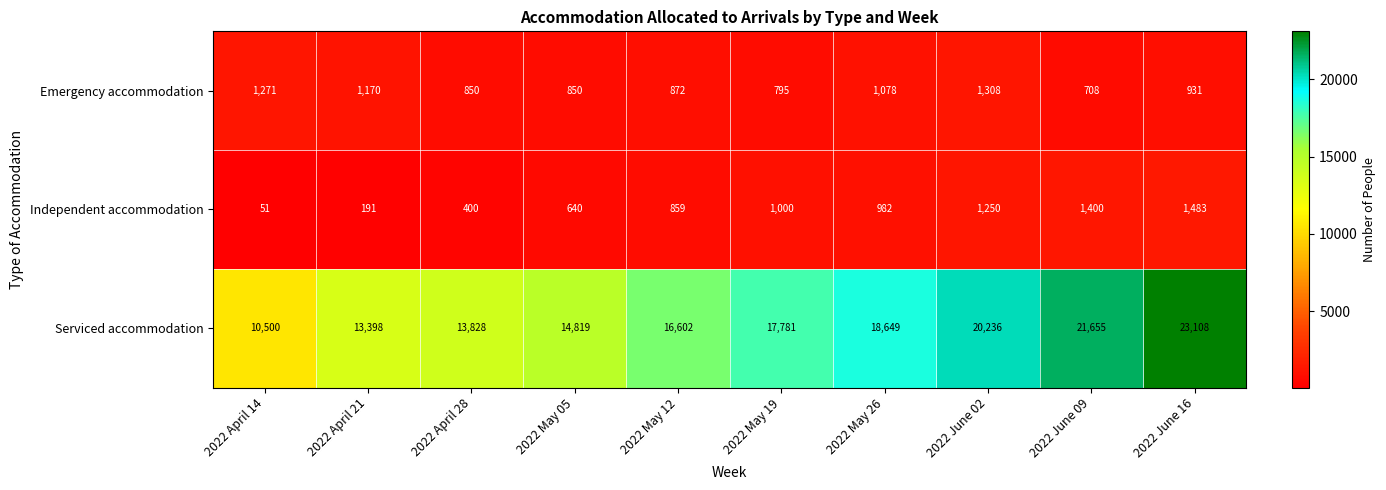

Reading left to right, list all the values displayed in this chart.

Emergency accommodation: 1271	1170	850	850	872	795	1078	1308	708	931
Independent accommodation: 51	191	400	640	859	1000	982	1250	1400	1483
Serviced accommodation: 10500	13398	13828	14819	16602	17781	18649	20236	21655	23108